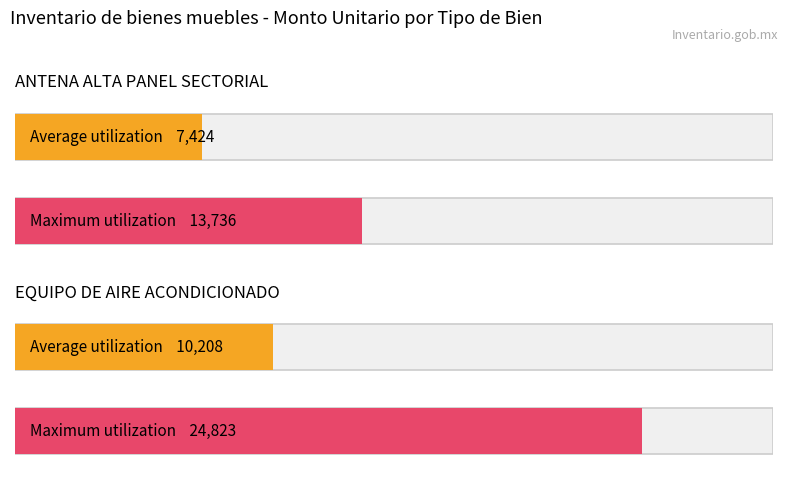

List the series in order of their overall mean, lowest first.

Average utilization, Maximum utilization